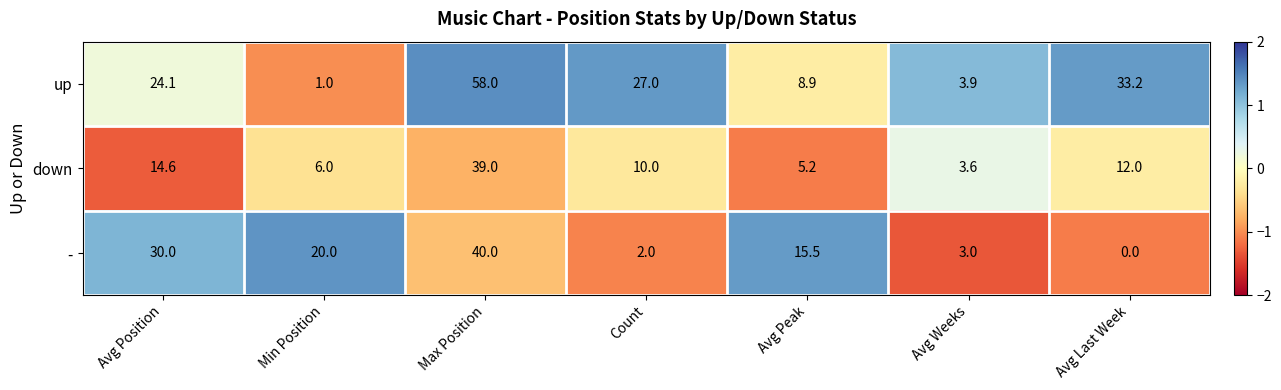

At which category does the chart reach its minimum across all series?

Avg Last Week